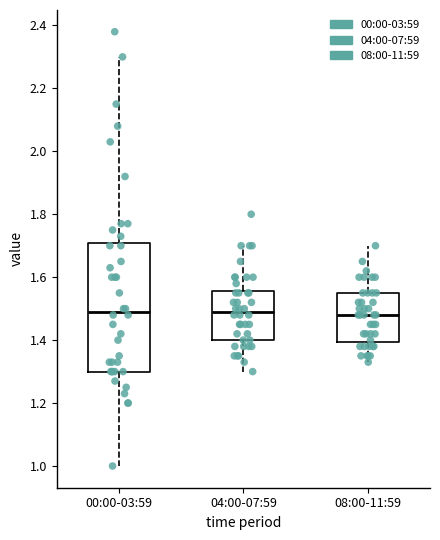

Where does the upper whisker of the box for 04:00-07:59 end on the y-axis? The values are not printed on the chart, so give them approximately, as read against the axis.

1.70